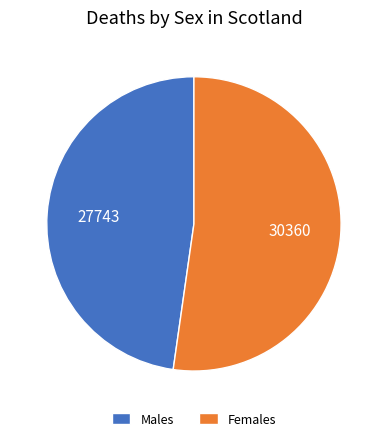

Which category has the smallest portion of the pie?

Males